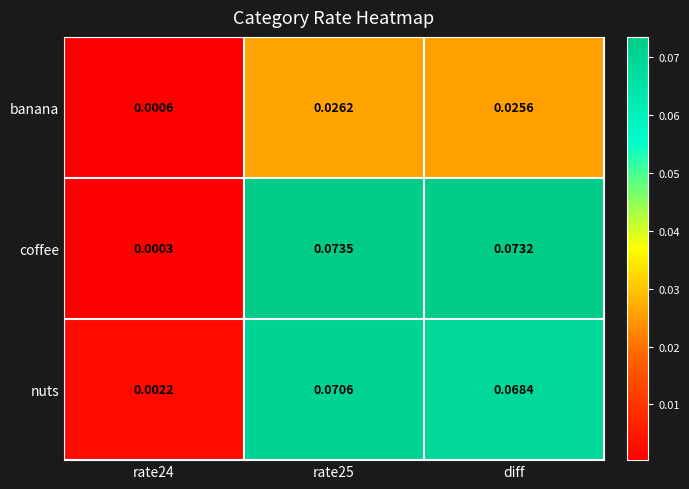

Which series has the widest spread of values?

coffee